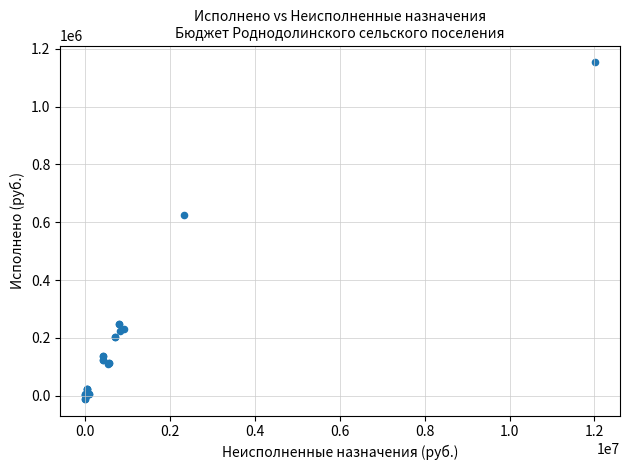

What Y value in the scatter plot is closest to 571104?

624104.7